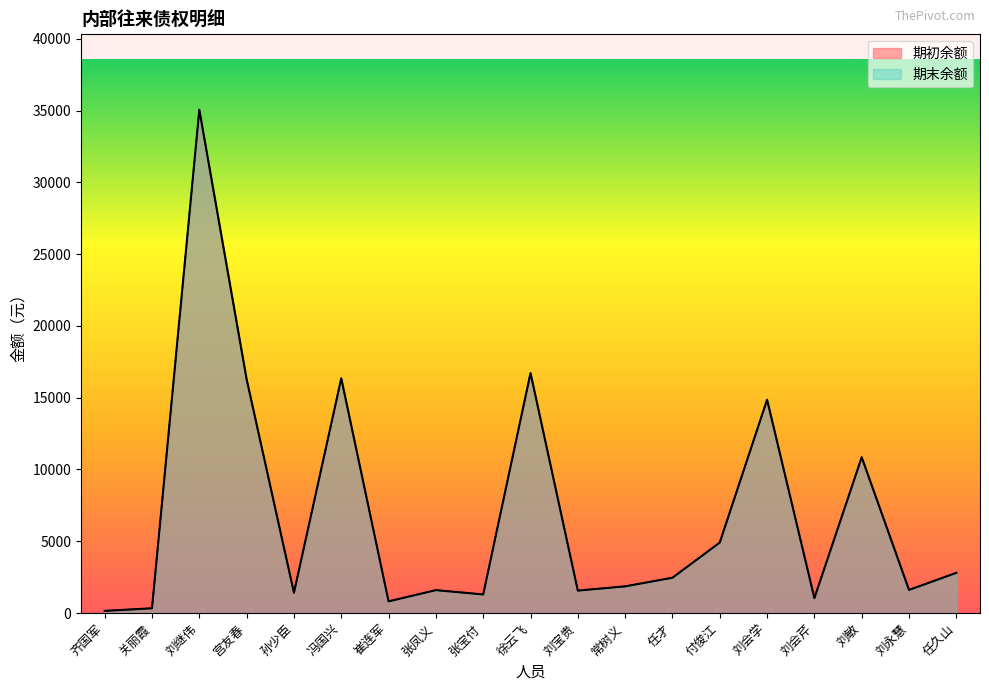

How many values in the 期初余额 series are below 1857?

9